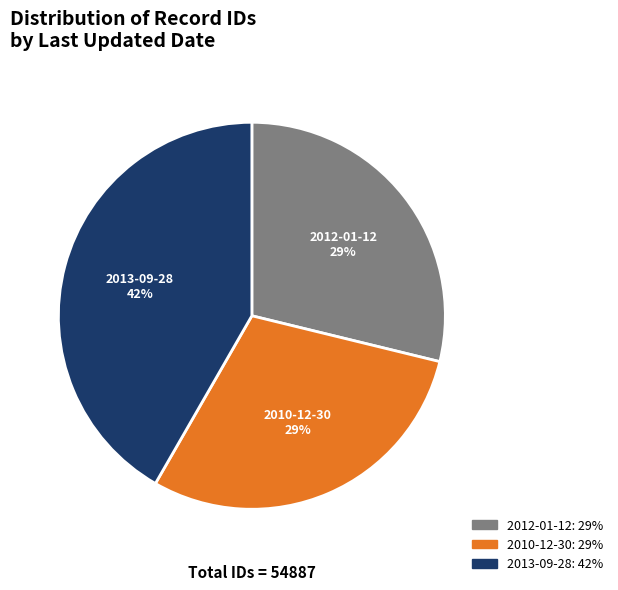

What is the ratio of the value at 2010-12-30 to the value at 2013-09-28?

0.7